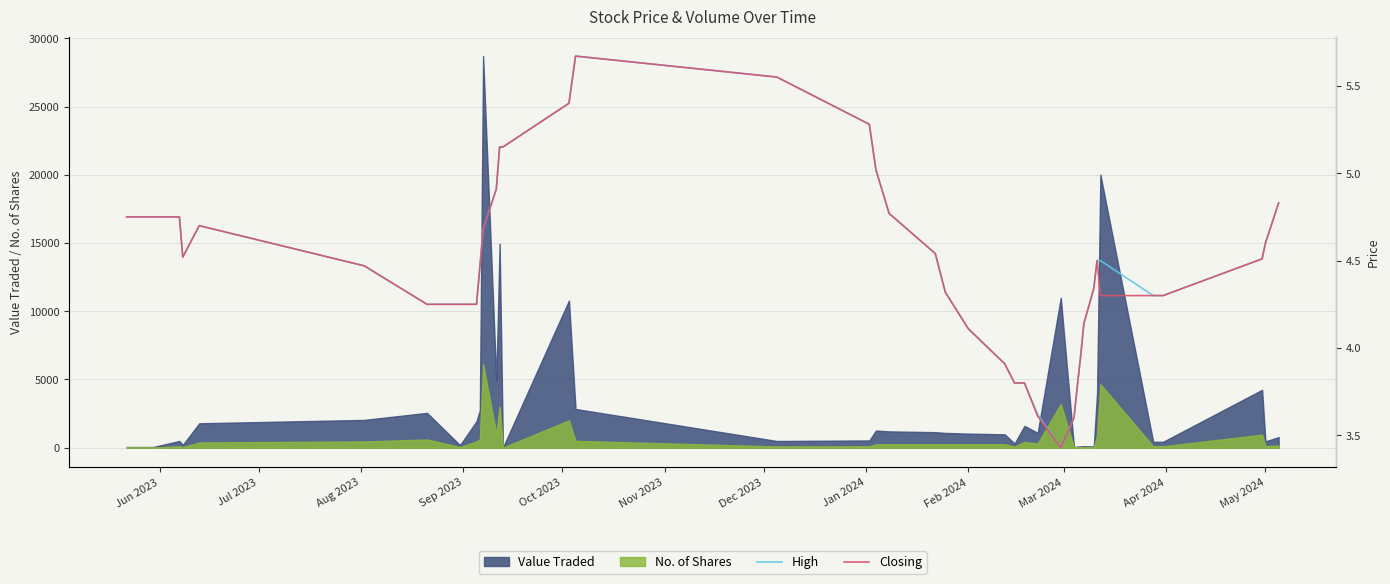

How many interior local valleys does the Closing series have?

2